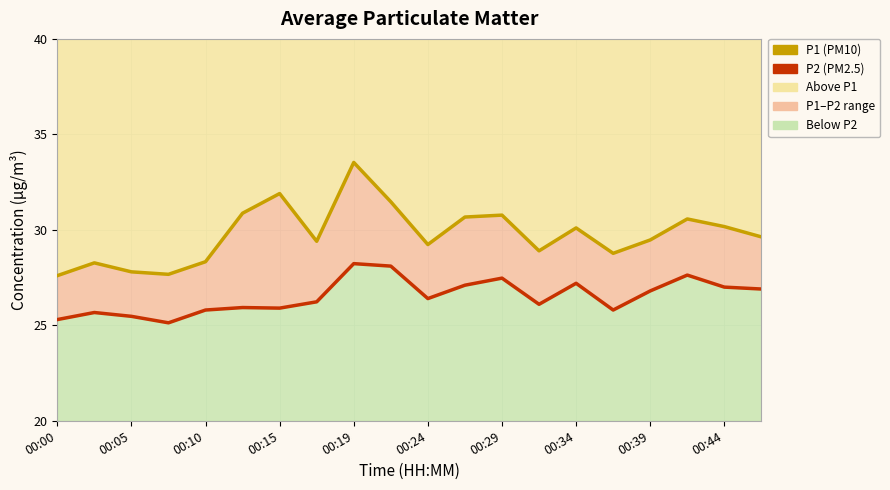

At how many categories does at least one series exceed 29?

13